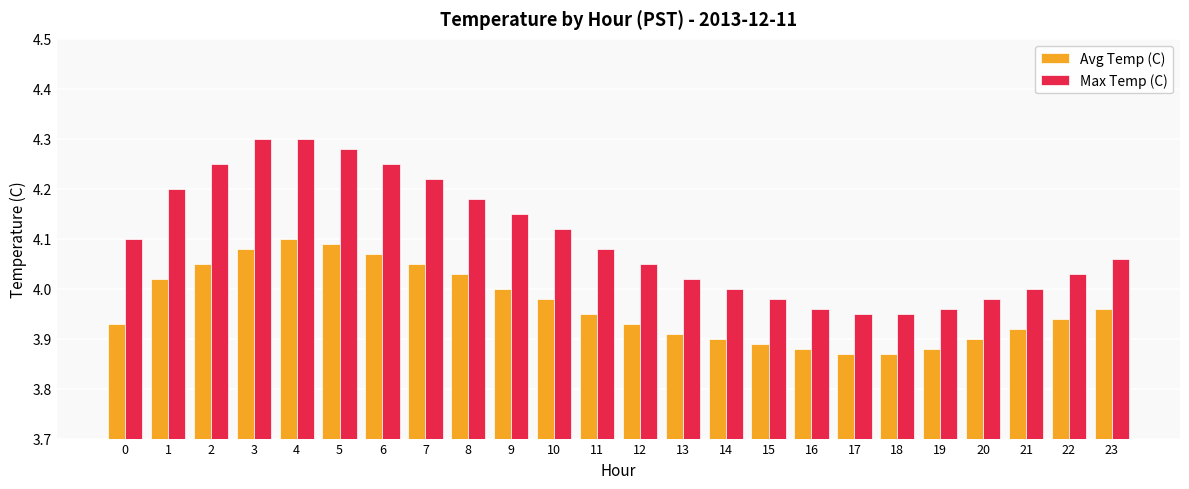

Is the value of Max Temp (C) at 20 greater than the value of Avg Temp (C) at 2?

No